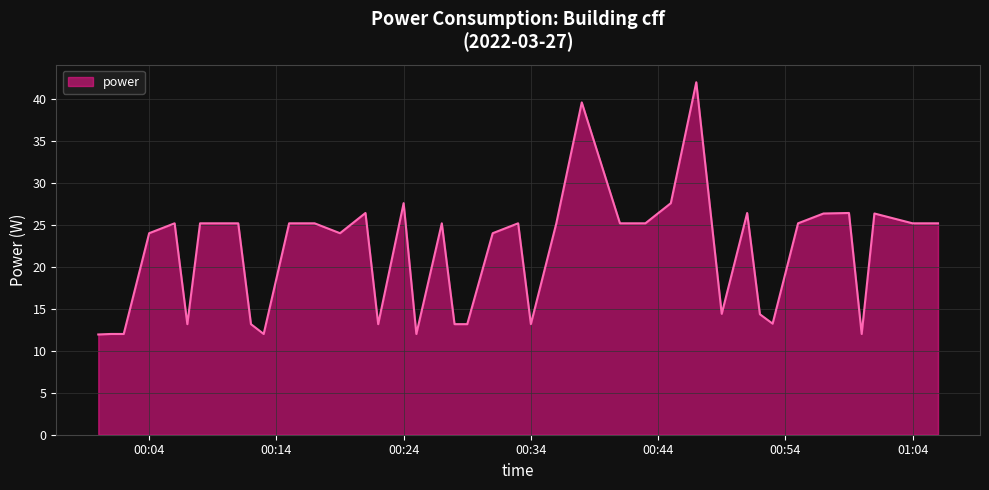

What is the maximum value shown in the chart?

42.0